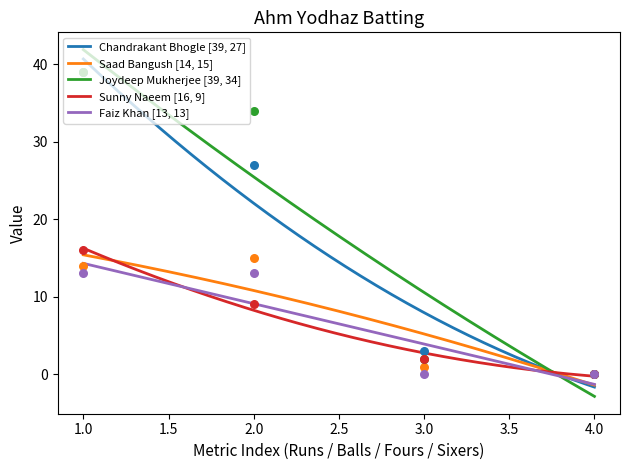

Which series contains the lowest Y value?

Chandrakant Bhogle